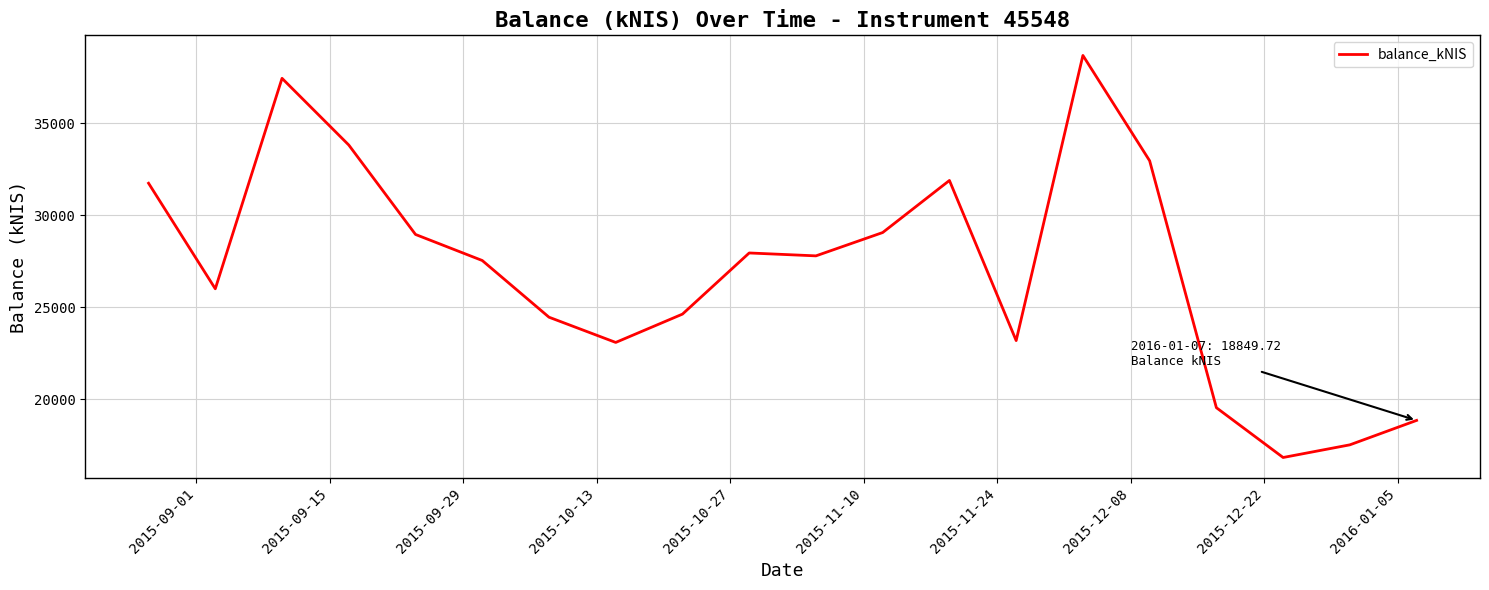

What is the difference between the maximum and minimum values?

21870.2